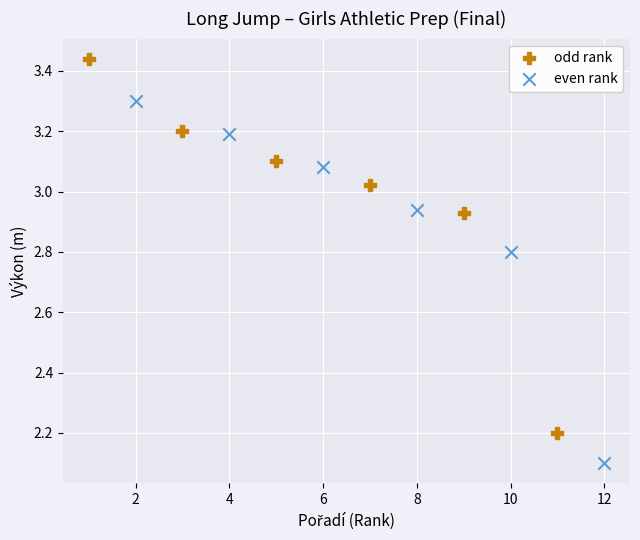

Which series has the widest spread of Y values?

odd rank